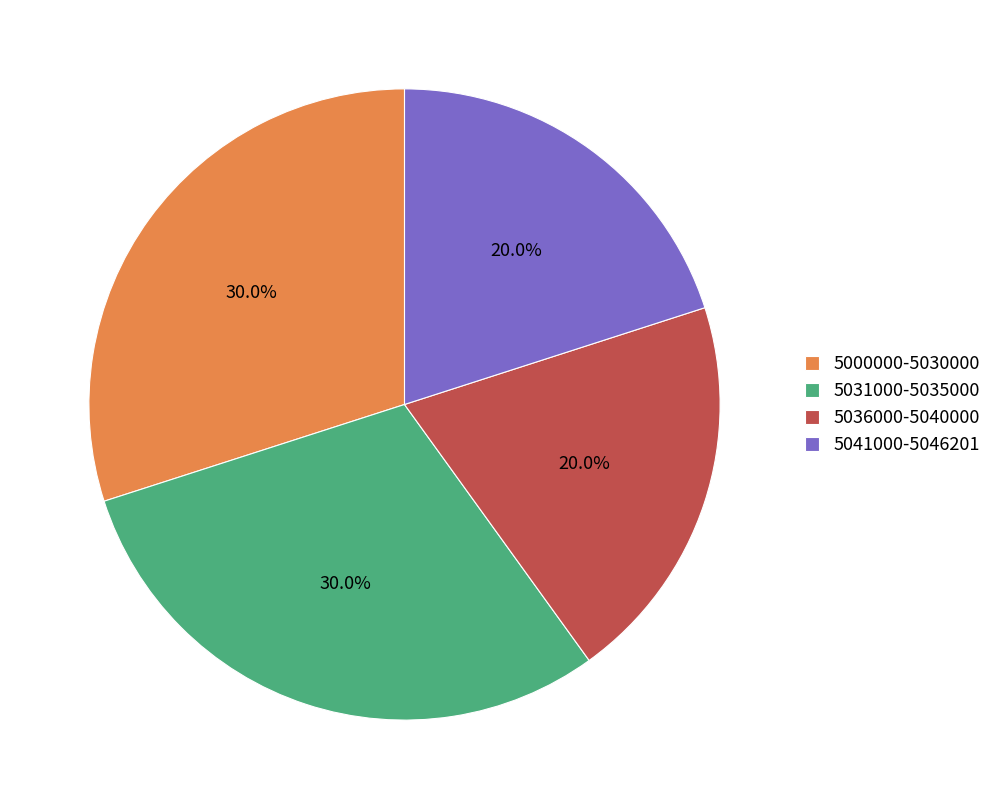

Combined, do 5031000-5035000 and 5000000-5030000 account for over 50%?

Yes